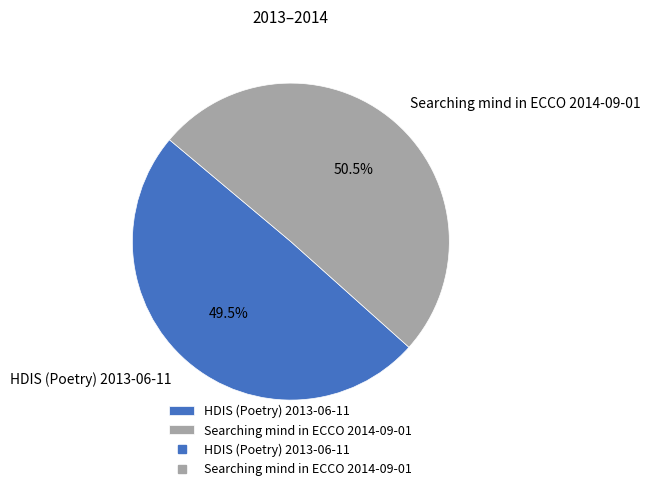

How much of the chart is everything except HDIS (Poetry) 2013-06-11?

50.5%